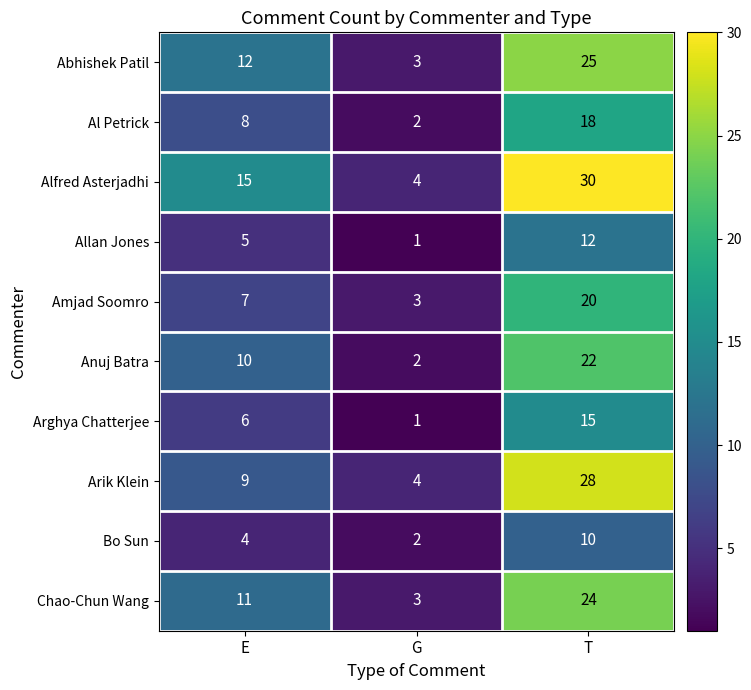

Count the Chao-Chun Wang values in the range 3 to 24.

3